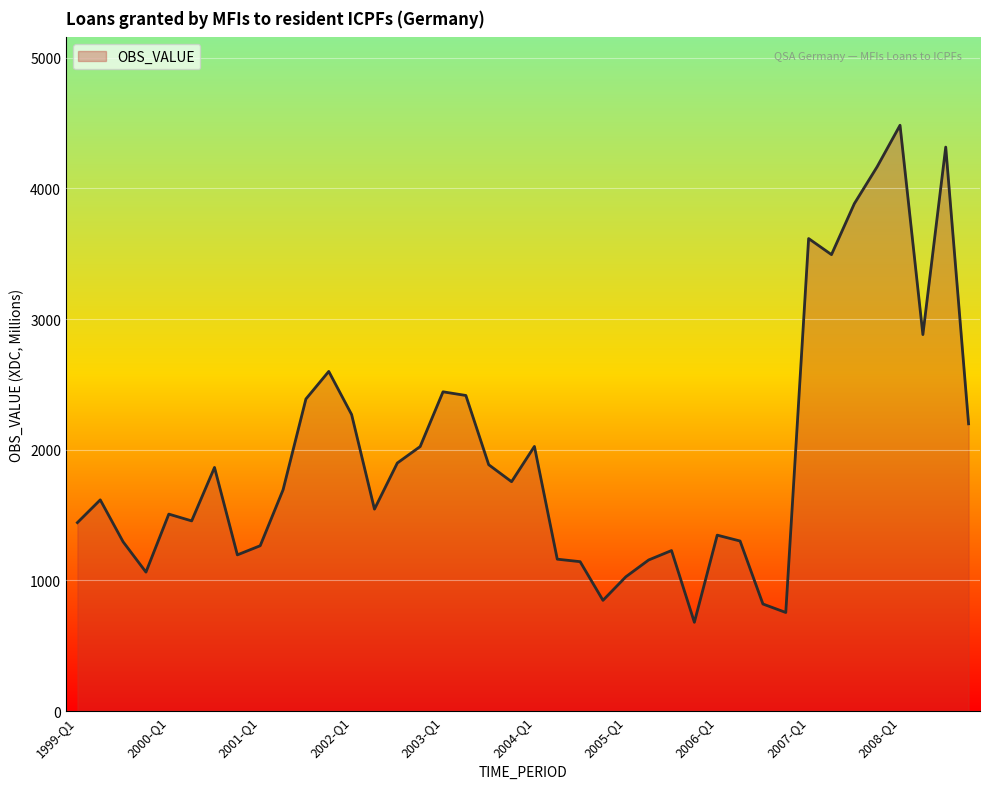

What is the minimum value shown in the chart?

679